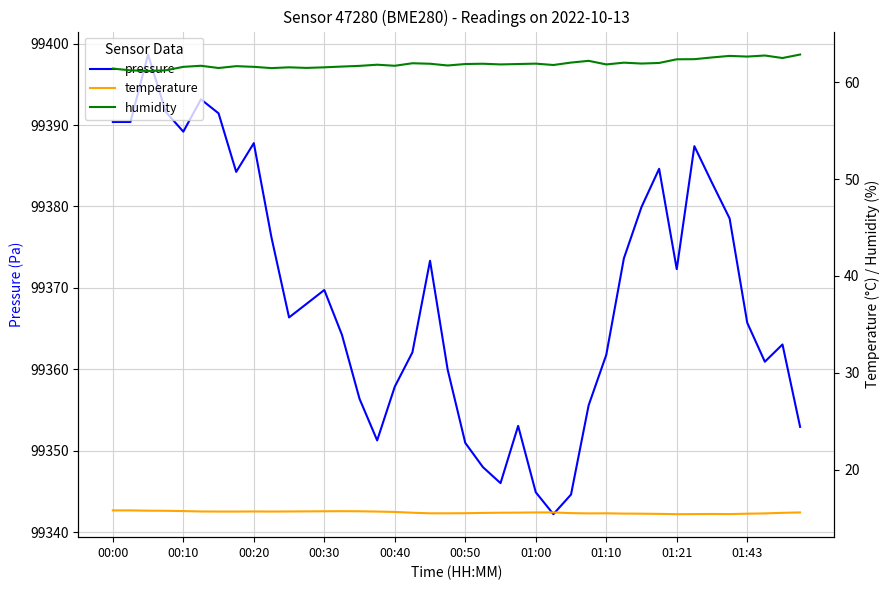

True or false: pressure has a value of 99351.0 at 00:50.

True